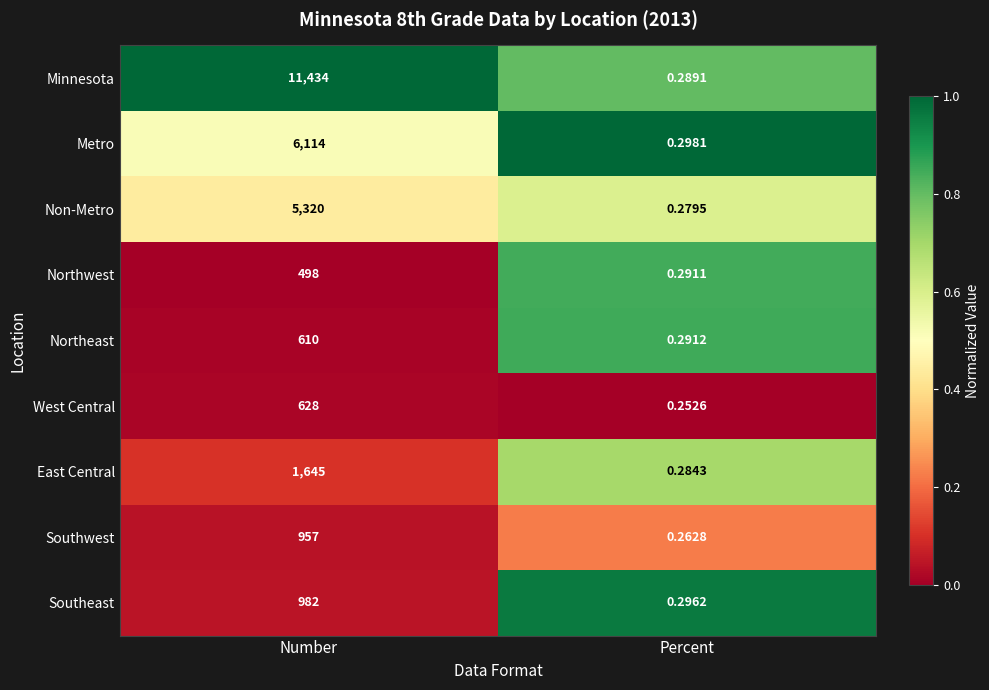

Which label corresponds to the smallest value in the chart?

Percent